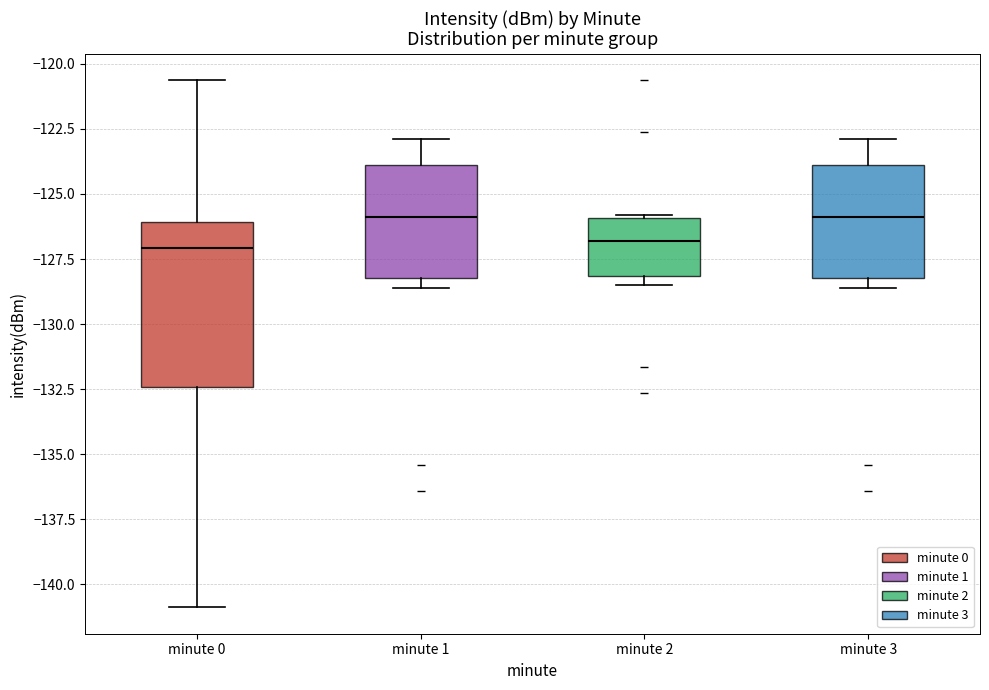

Reading left to right, transcribe this box plot: for each box, give where its median line is, the range the box spans, and where its two whiskers end, as read against the y-axis. The values are not printed on the chart, so give them approximately, as read against the axis.

minute 0: median -127.0, box -132.5 to -126.0, whiskers -141.0 to -120.5
minute 1: median -126.0, box -128.0 to -124.0, whiskers -128.5 to -123.0
minute 2: median -127.0, box -128.0 to -126.0, whiskers -128.5 to -126.0
minute 3: median -126.0, box -128.0 to -124.0, whiskers -128.5 to -123.0